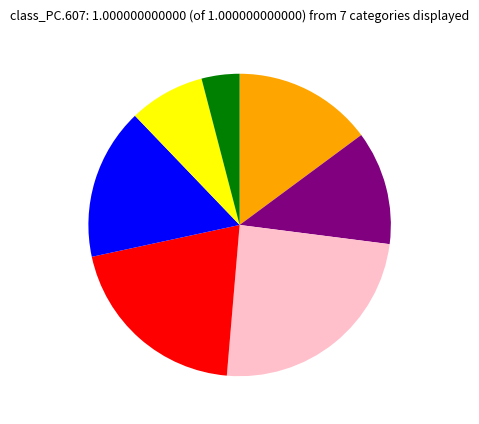

Is there a majority slice in this chart?

No